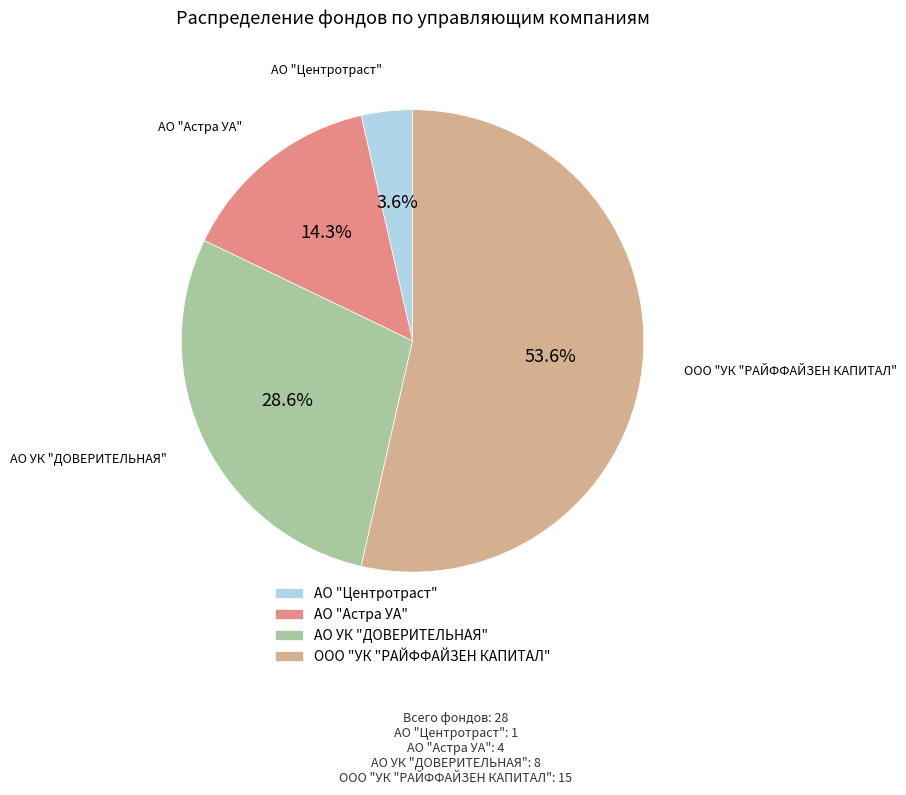

What is the smallest slice in the pie chart?

АО "Центротраст"